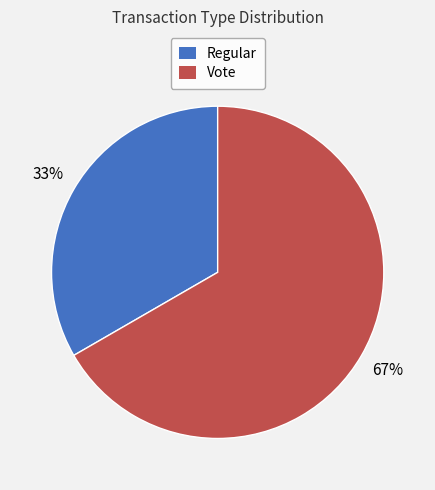

To the nearest percent, what percentage of the pie is Vote?

67%